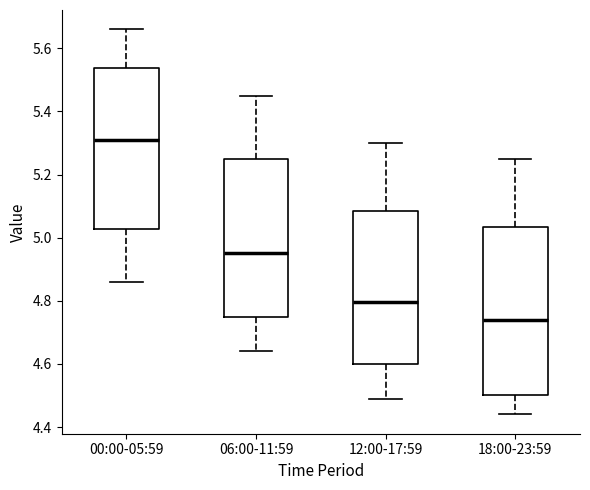

Reading left to right, transcribe this box plot: for each box, give where its median line is, the range the box spans, and where its two whiskers end, as read against the y-axis. The values are not printed on the chart, so give them approximately, as read against the axis.

00:00-05:59: median 5.32, box 5.02 to 5.54, whiskers 4.86 to 5.66
06:00-11:59: median 4.96, box 4.74 to 5.26, whiskers 4.64 to 5.46
12:00-17:59: median 4.80, box 4.60 to 5.08, whiskers 4.50 to 5.30
18:00-23:59: median 4.74, box 4.50 to 5.04, whiskers 4.44 to 5.26